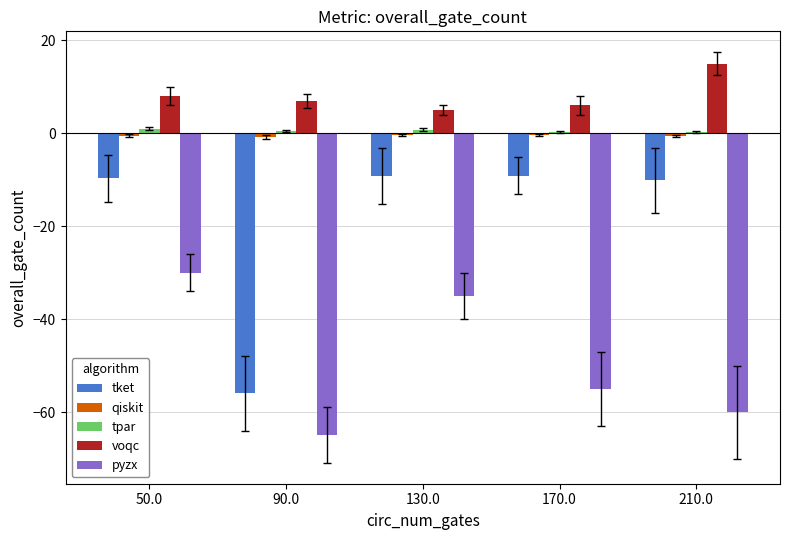

At which category does the chart reach its peak across all series?

210.0